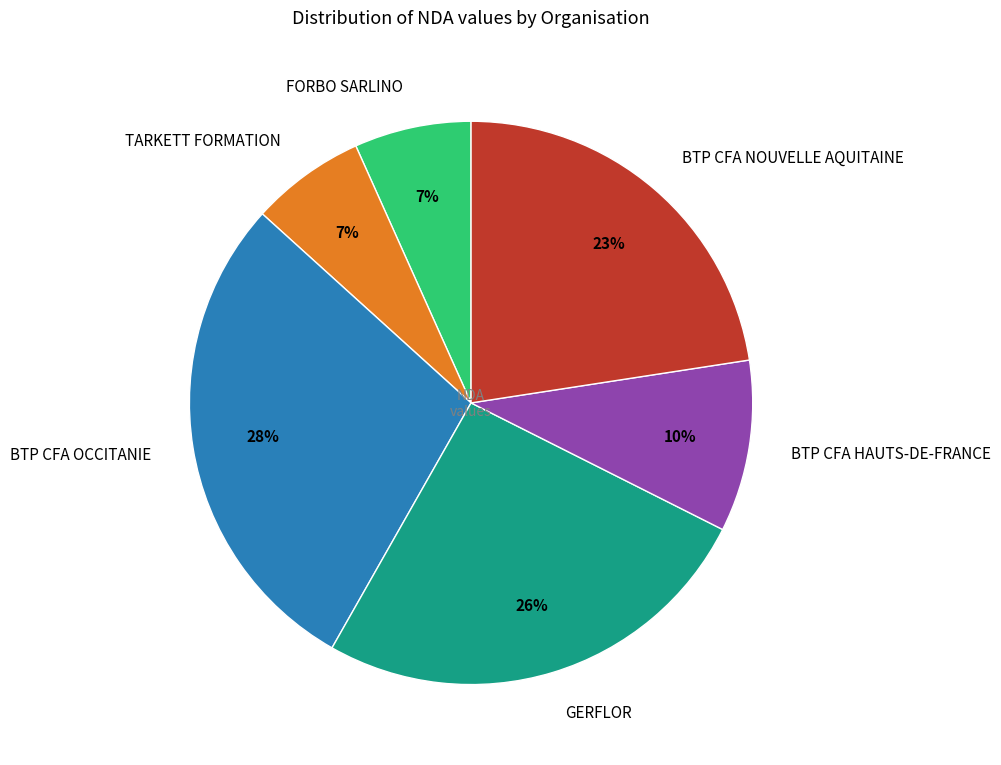

To the nearest percent, what is the average slice percentage?

17%